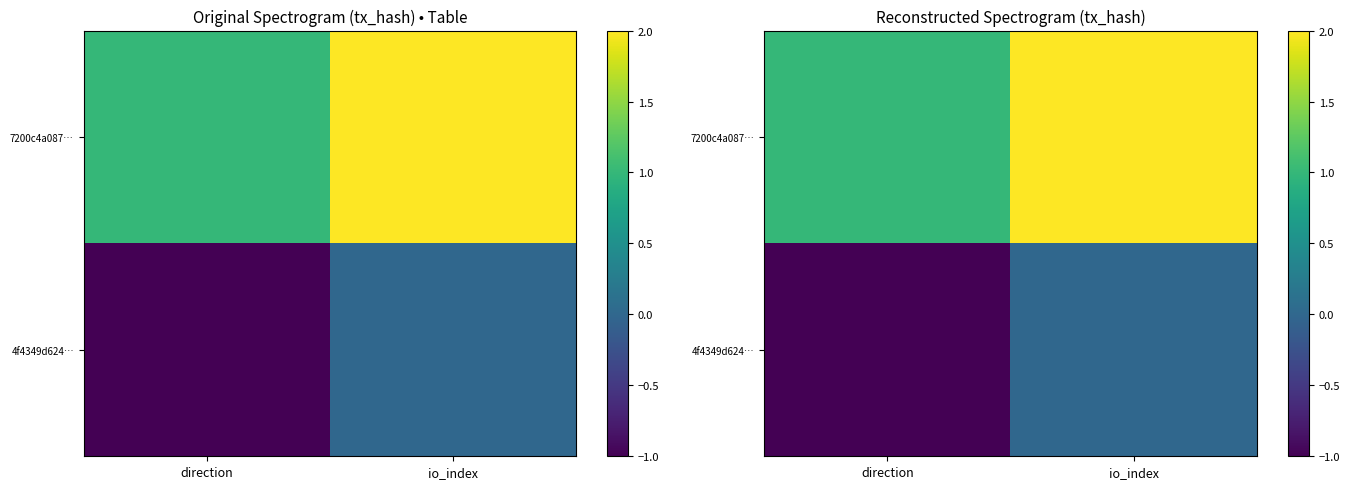

List the series in order of their overall mean, highest first.

7200c4a087…, 4f4349d624…